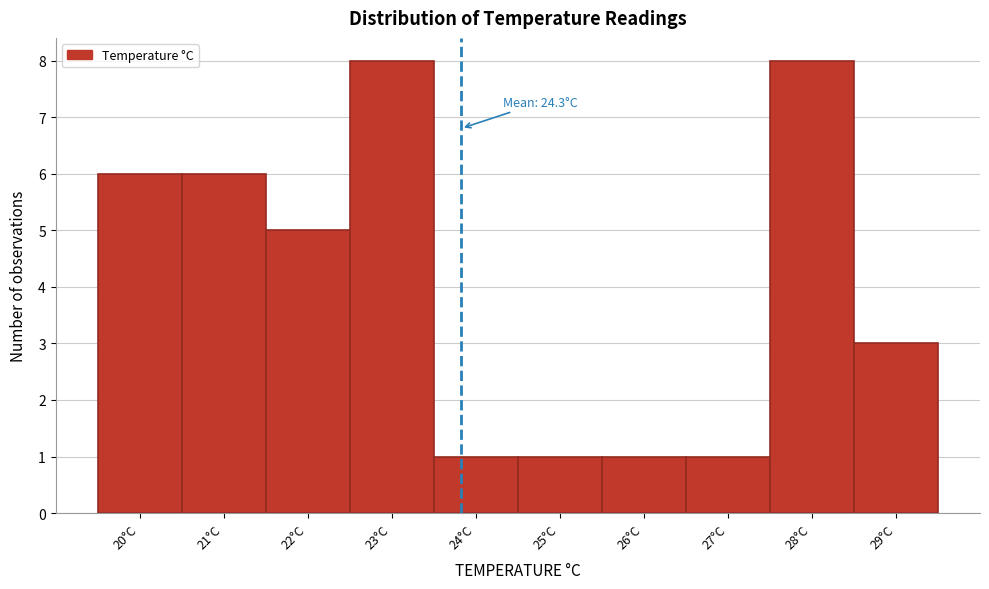

Reading left to right, what are all the values shown in this chart?

20°C=6	21°C=6	22°C=5	23°C=8	24°C=1	25°C=1	26°C=1	27°C=1	28°C=8	29°C=3